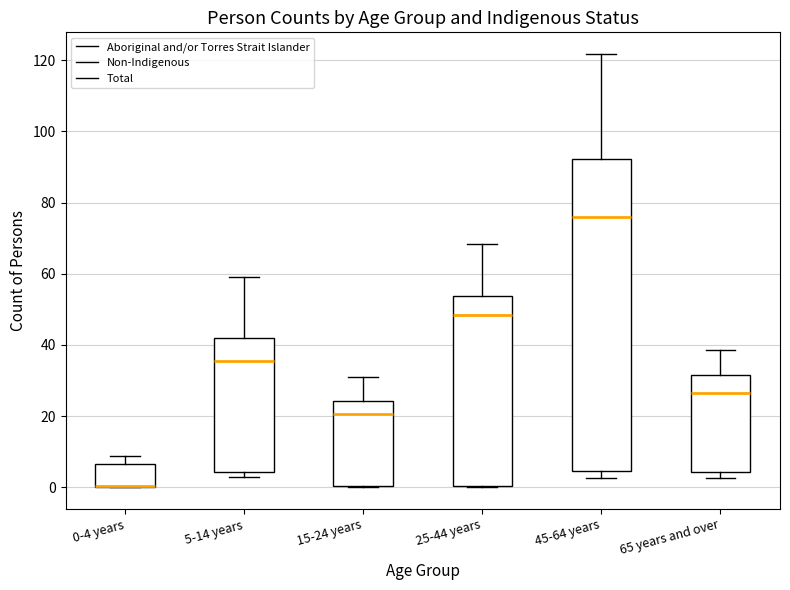

Reading left to right, read every box against the y-axis: the position of its median line, the range the box covers, and the ends of its whiskers. The values are not printed on the chart, so give them approximately, as read against the axis.

0-4 years: median 0 (drawn on the box's lower edge), box 0 to 6, whiskers 0 to 8
5-14 years: median 36, box 4 to 42, whiskers 2 to 60
15-24 years: median 20, box 0 to 24, whiskers 0 to 30
25-44 years: median 48, box 0 to 54, whiskers 0 to 68
45-64 years: median 76, box 4 to 92, whiskers 2 to 122
65 years and over: median 26, box 4 to 32, whiskers 2 to 38